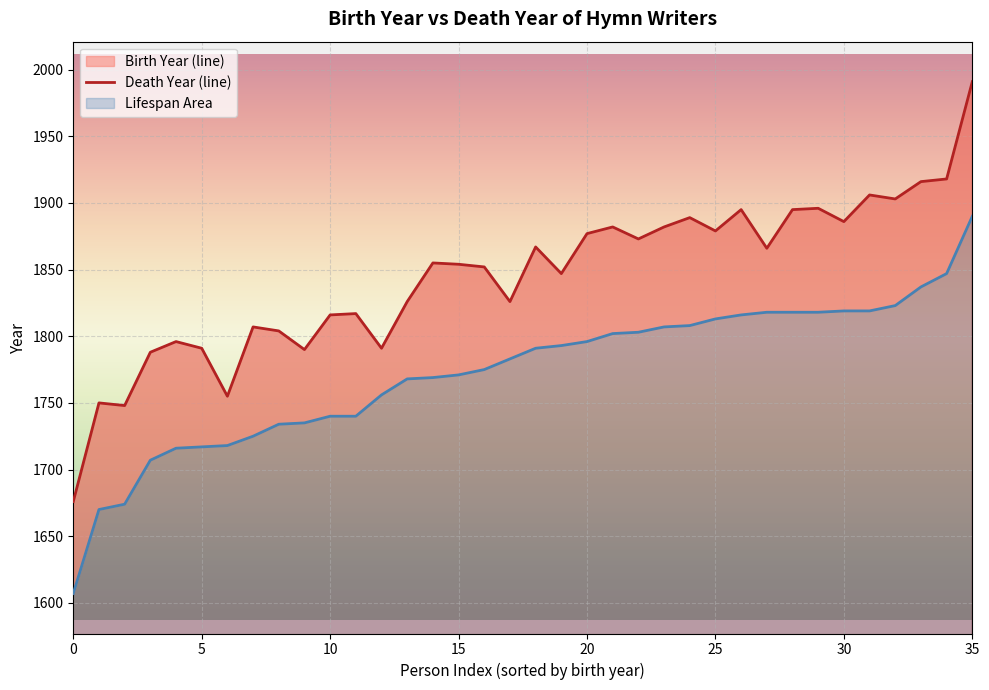

True or false: Birth Year and Death Year cross at least once.

False